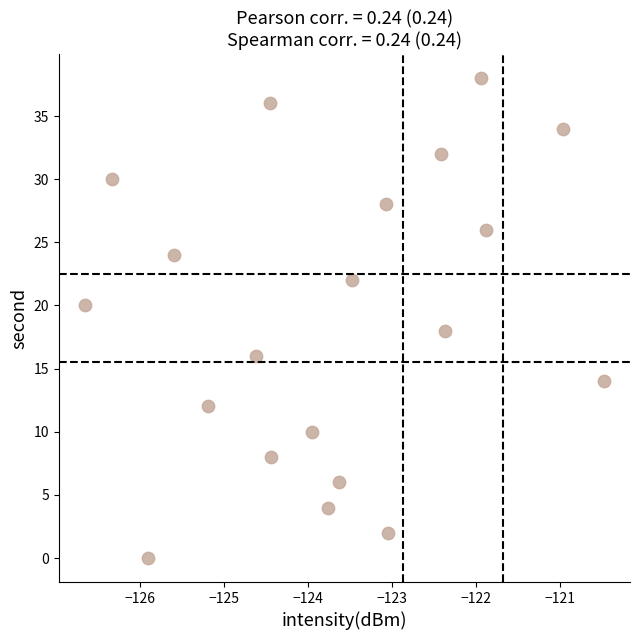

What is the range of Y values (max minus min)?

38